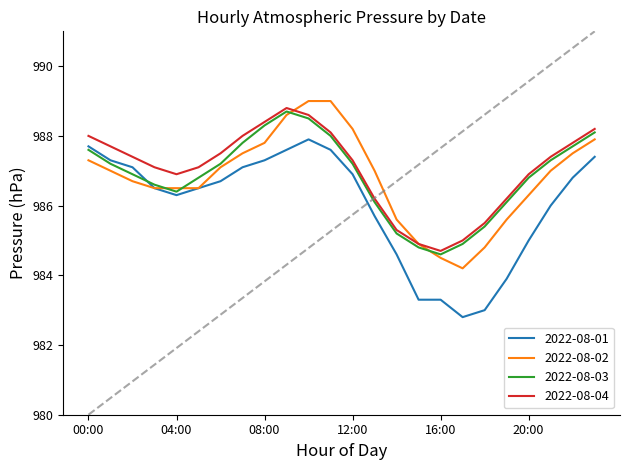

What is the difference between the maximum and minimum values in the 2022-08-03 series?

4.1